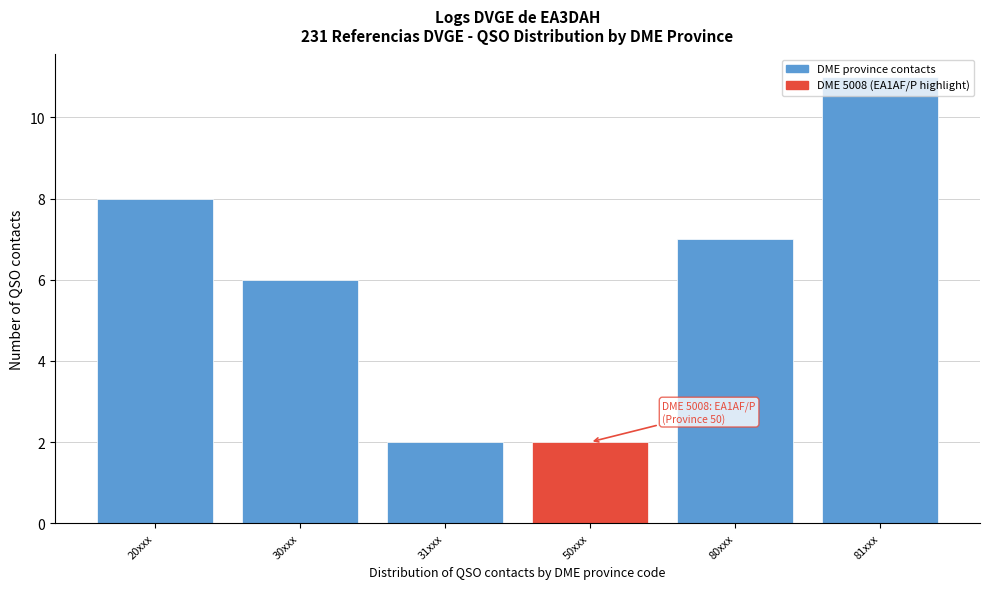

The value at 30xxx is 3. True or false?

False